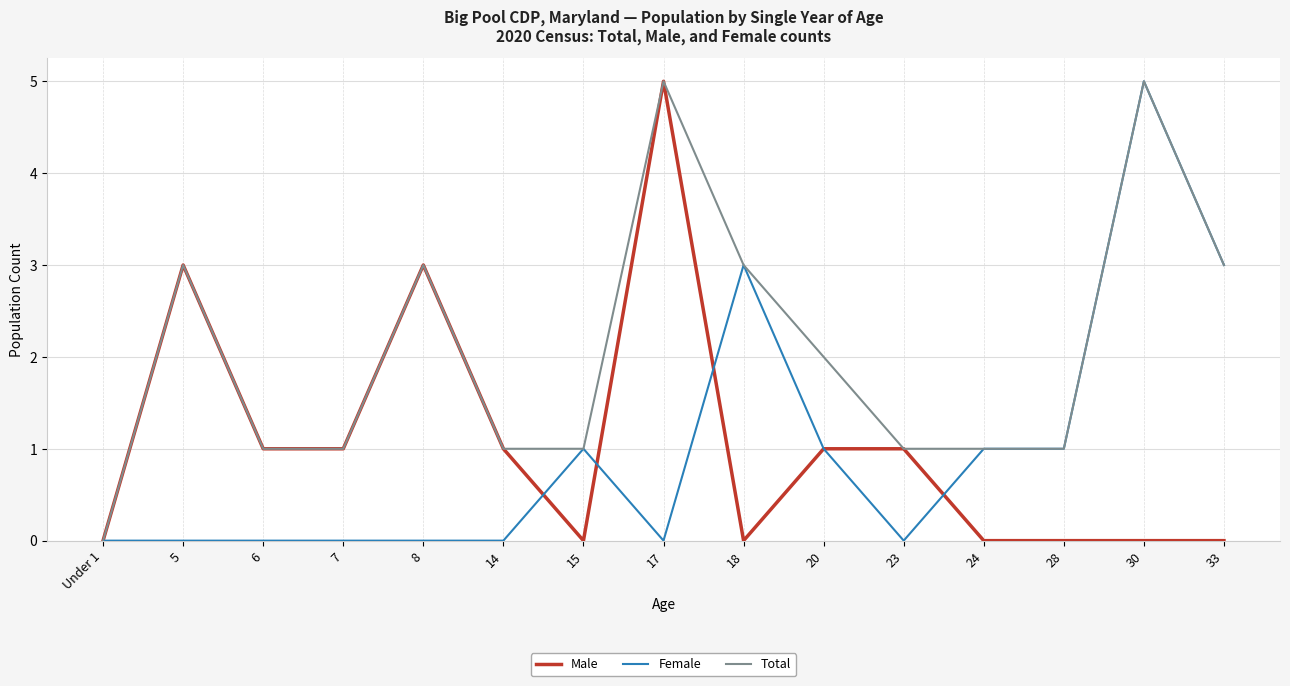

What is the average value of the Male series?

1